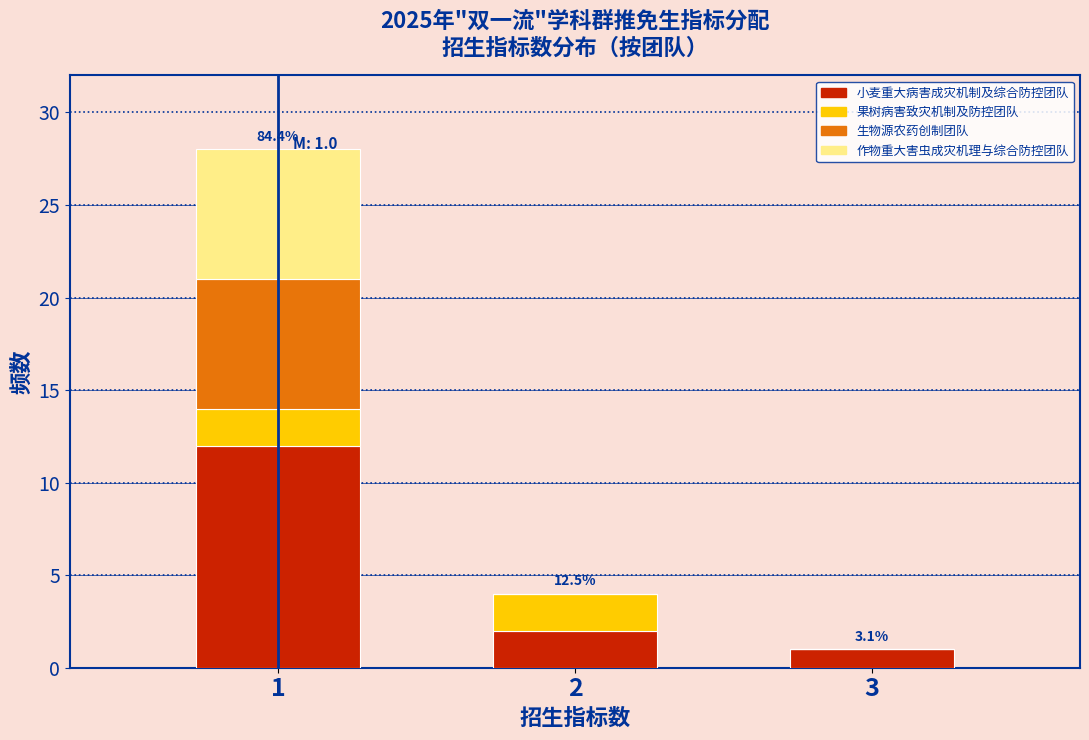

Reading left to right, what are the values for 小麦重大病害成灾机制及综合防控团队?

1=12	2=2	3=1